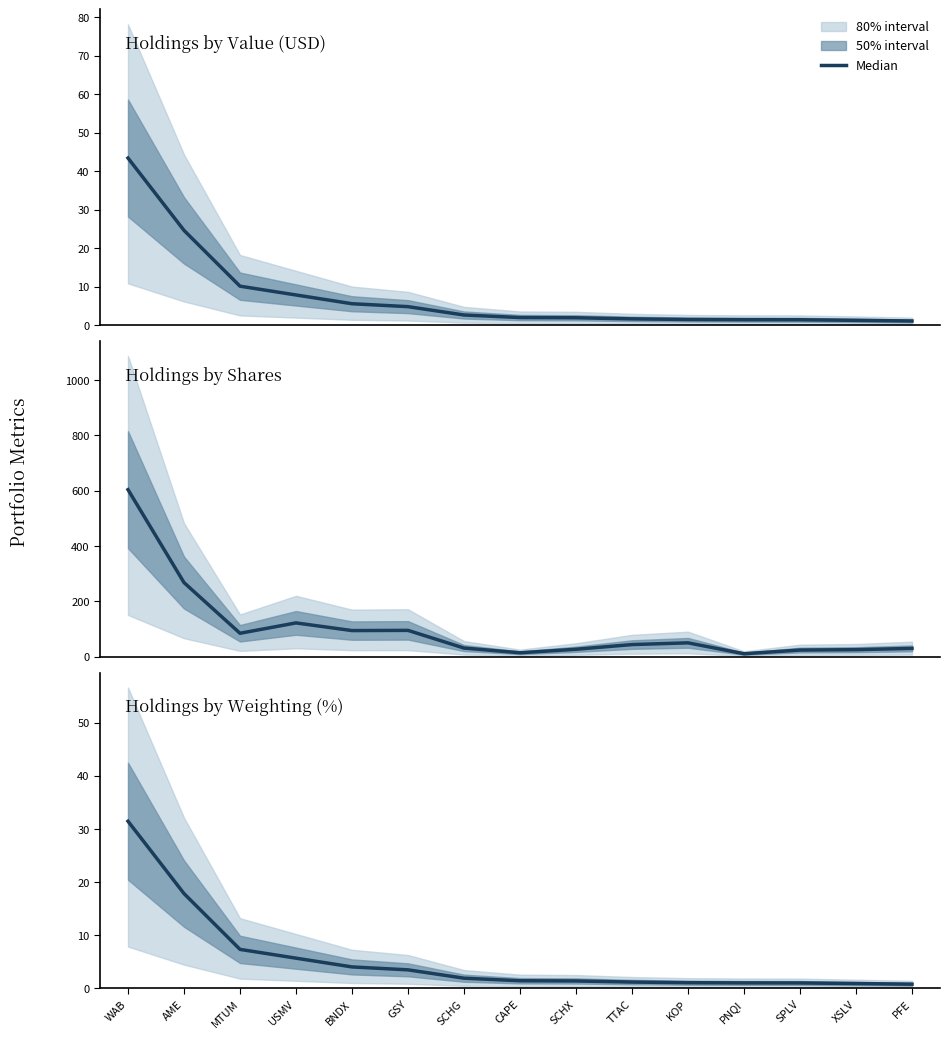

What is the change in value from TTAC to PFE?

-0.4